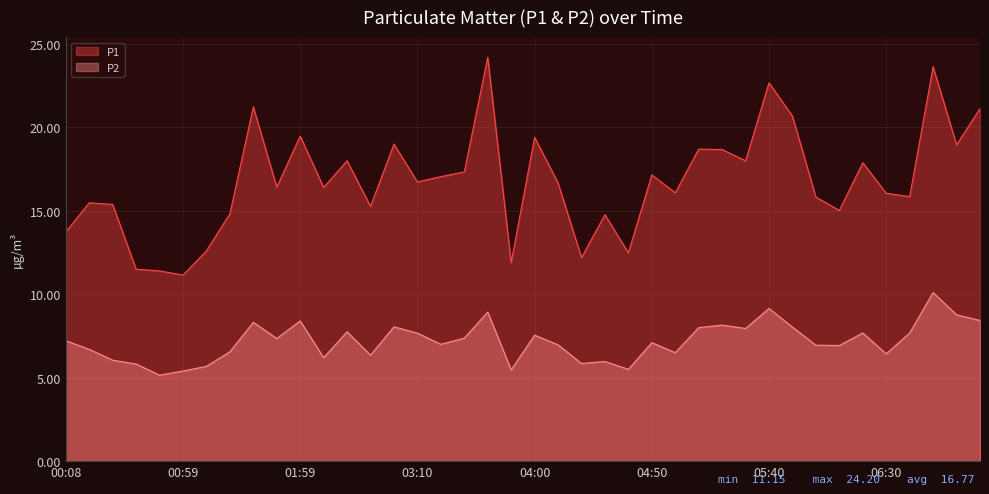

Between 01:09 and 05:30, which series saw the biggest shift?

P1